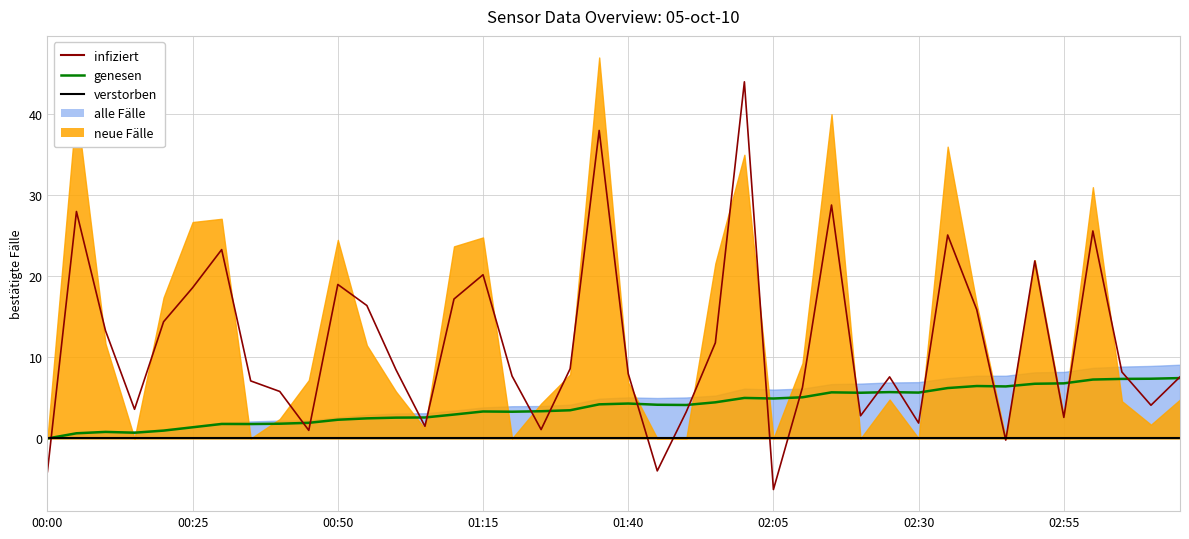

How many values in the infiziert series exceed 8?

20